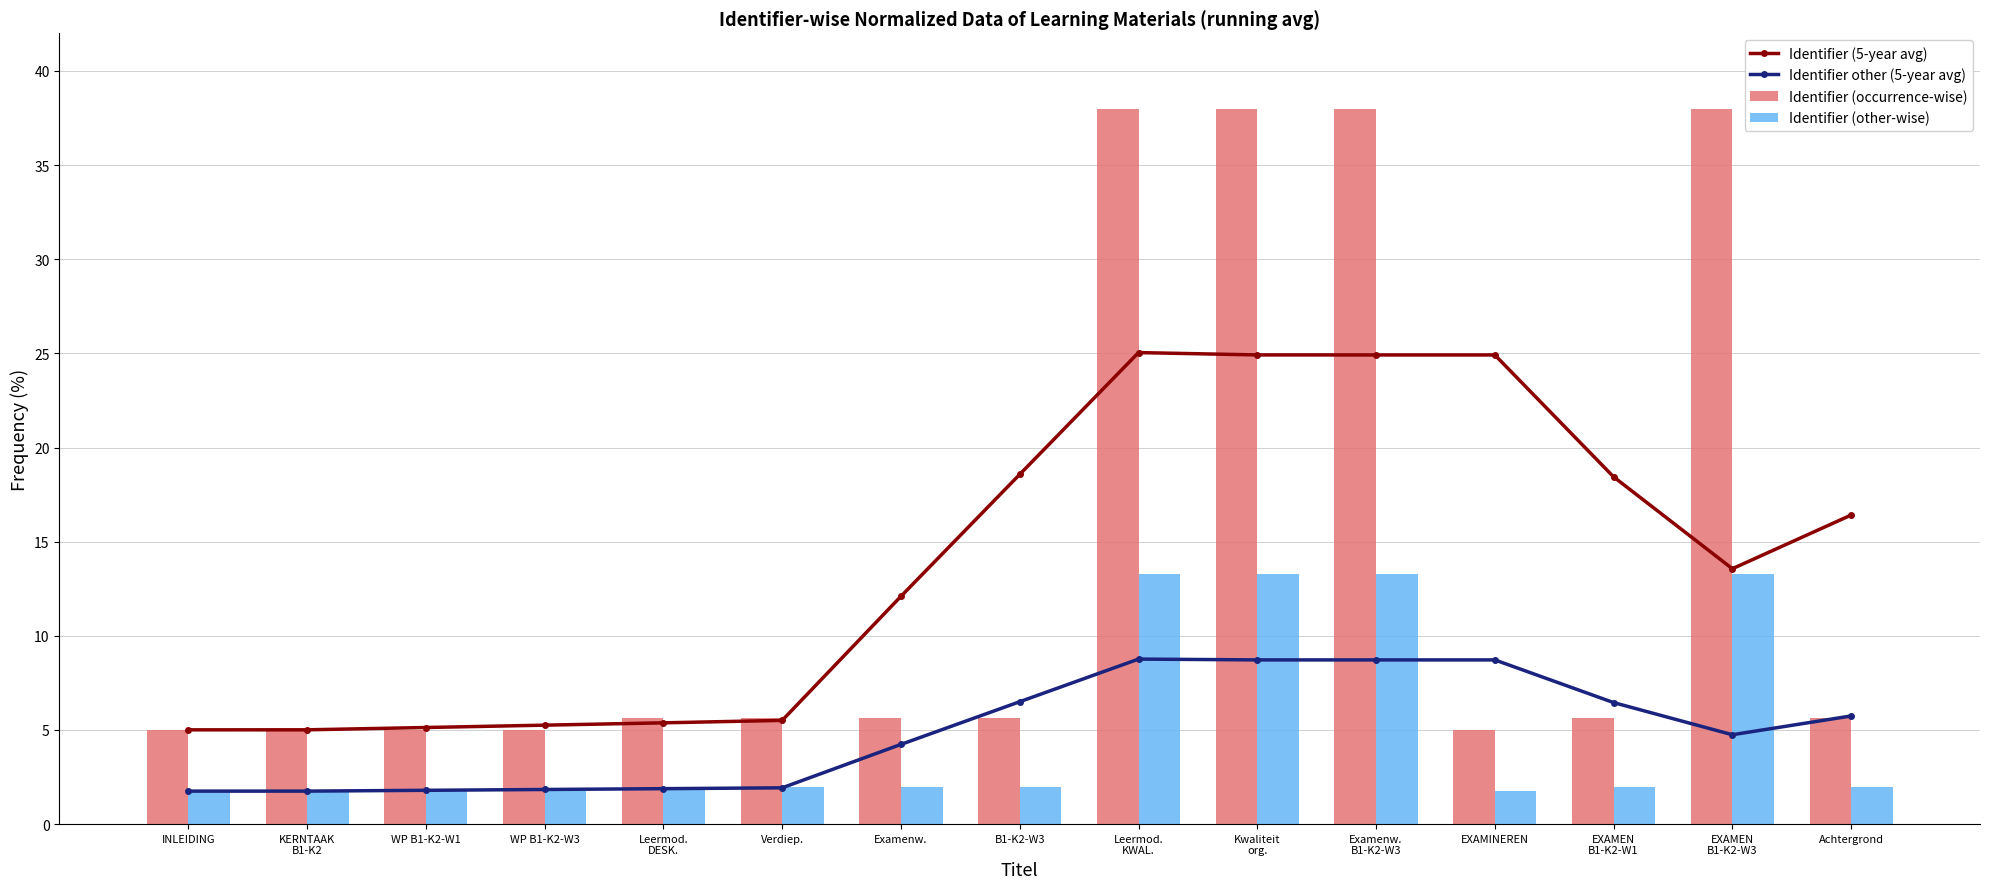

Rank the series by their maximum value, from highest to lowest.

Identifier (occurrence-wise), Identifier (5-year avg), Identifier (other-wise), Identifier other (5-year avg)